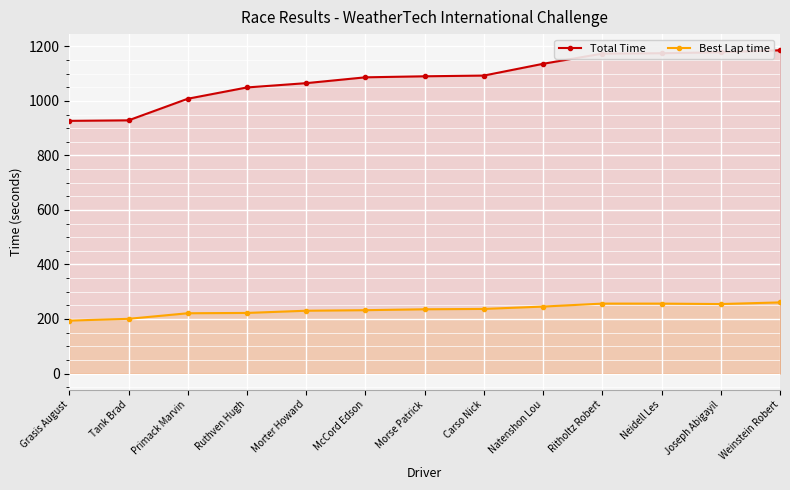

Where is Best Lap time nearest to the value 227?

Morter Howard